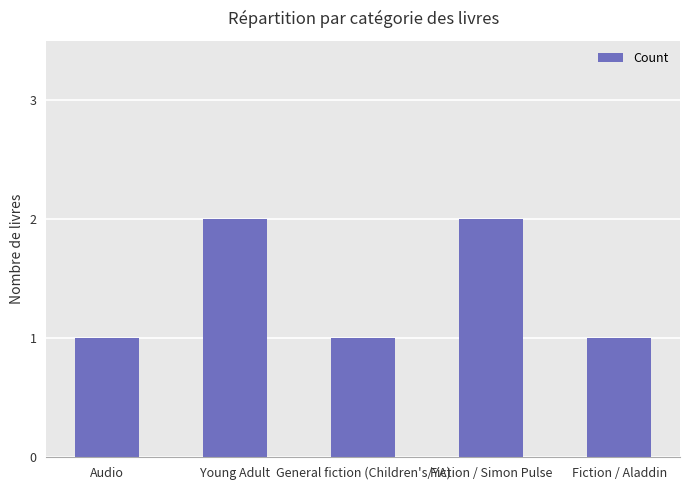

What is the value of the 5th bar from the left?

1